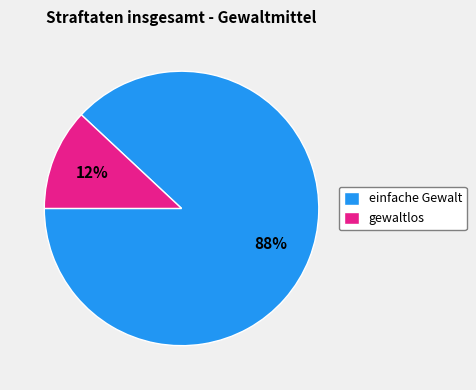

To the nearest percent, what percentage of the pie is einfache Gewalt?

88%